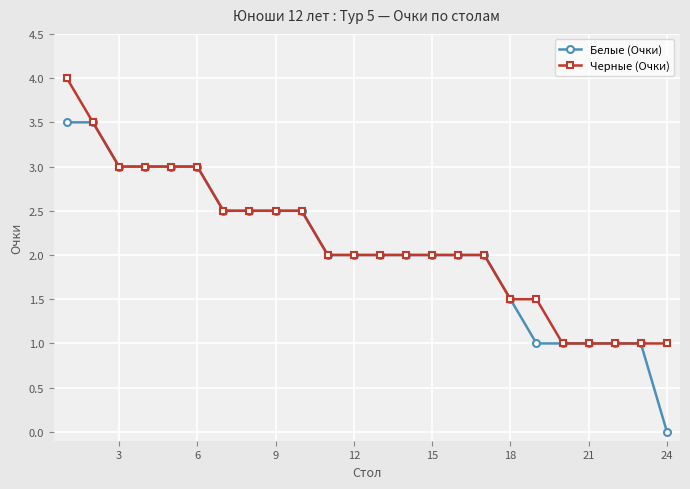

What is the value of the Белые (Очки) point at the 21st from the left?

1.0